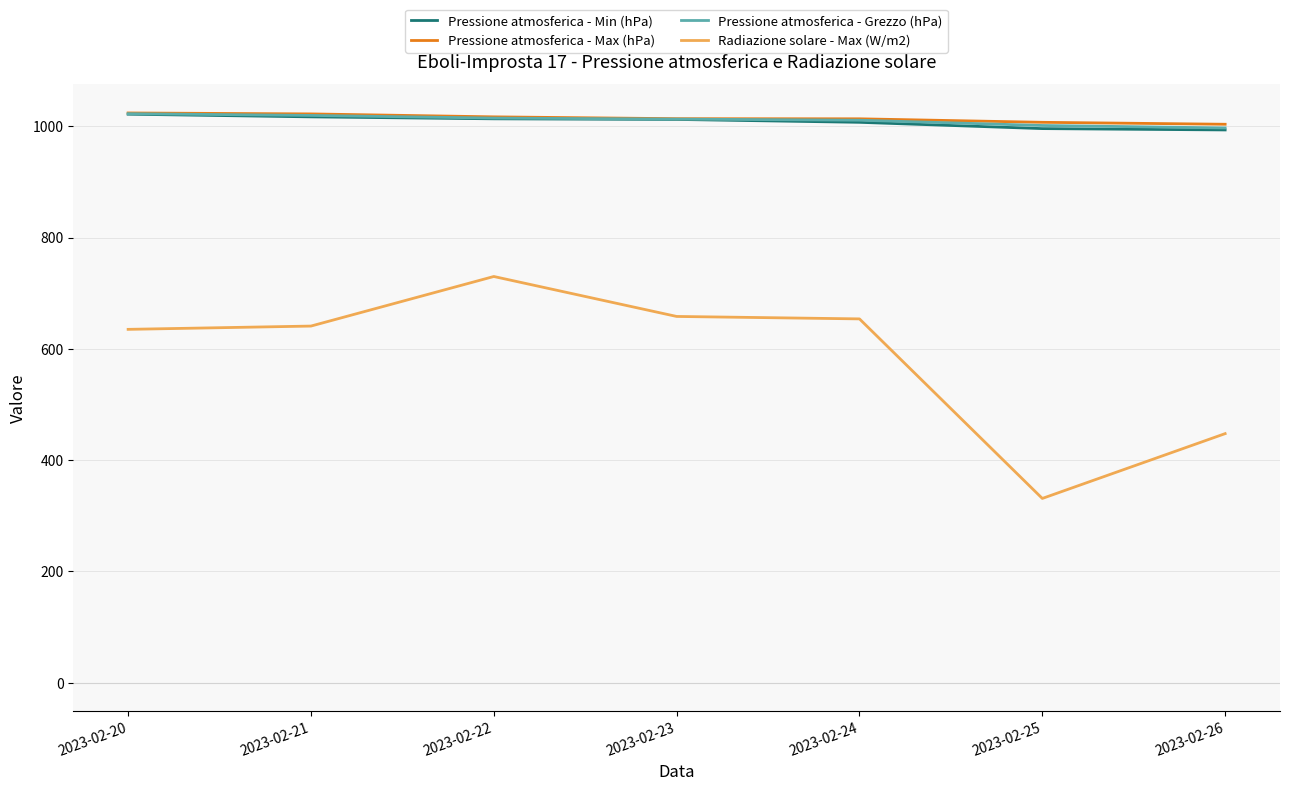

At how many categories does at least one series exceed 745?

7